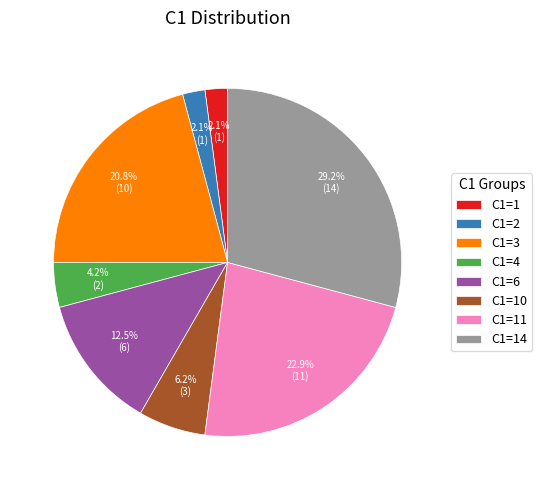

Approximately how many times larger is the value at C1=11 compared to C1=4?

5.5